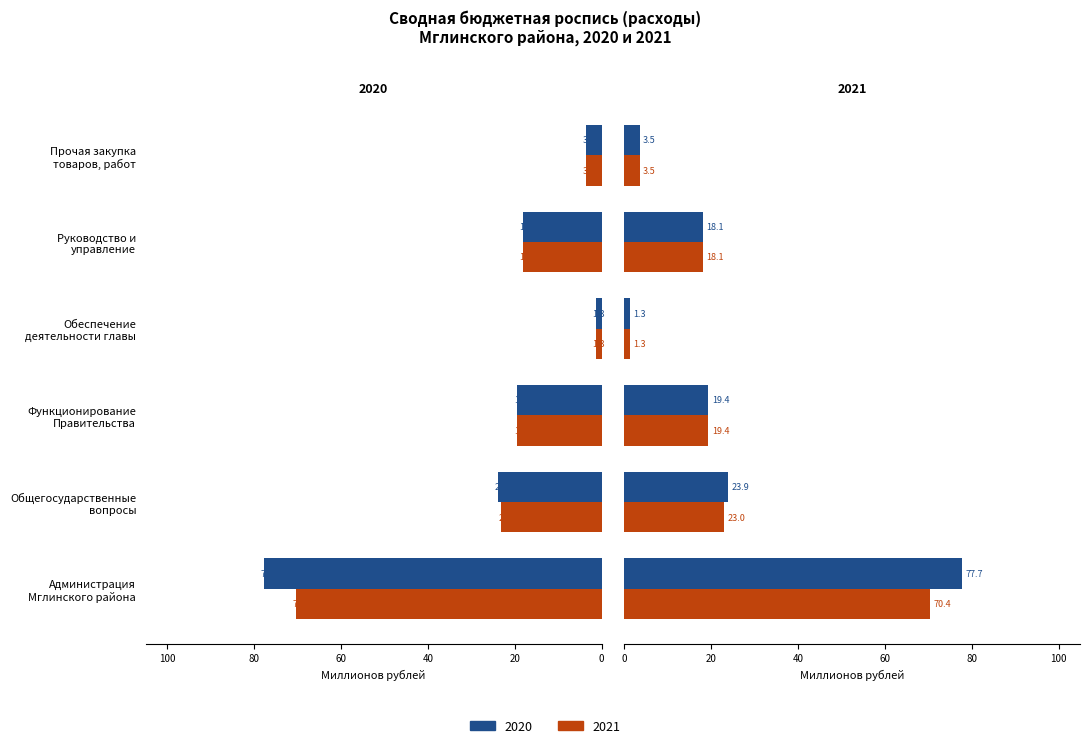

What is the label of the 3rd bar from the right?

Обеспечение
деятельности главы